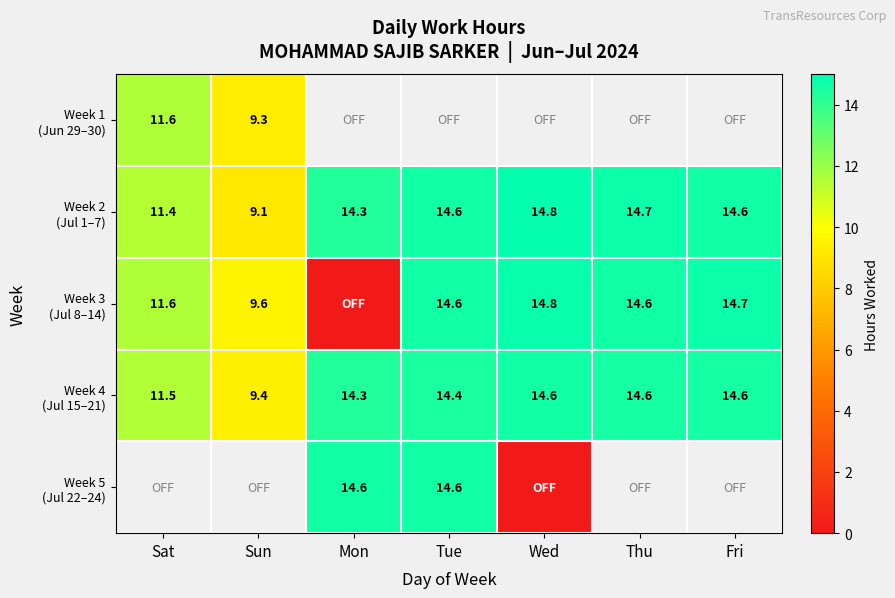

Which series has the largest total across all categories?

Week 2 (Jul 1–7)